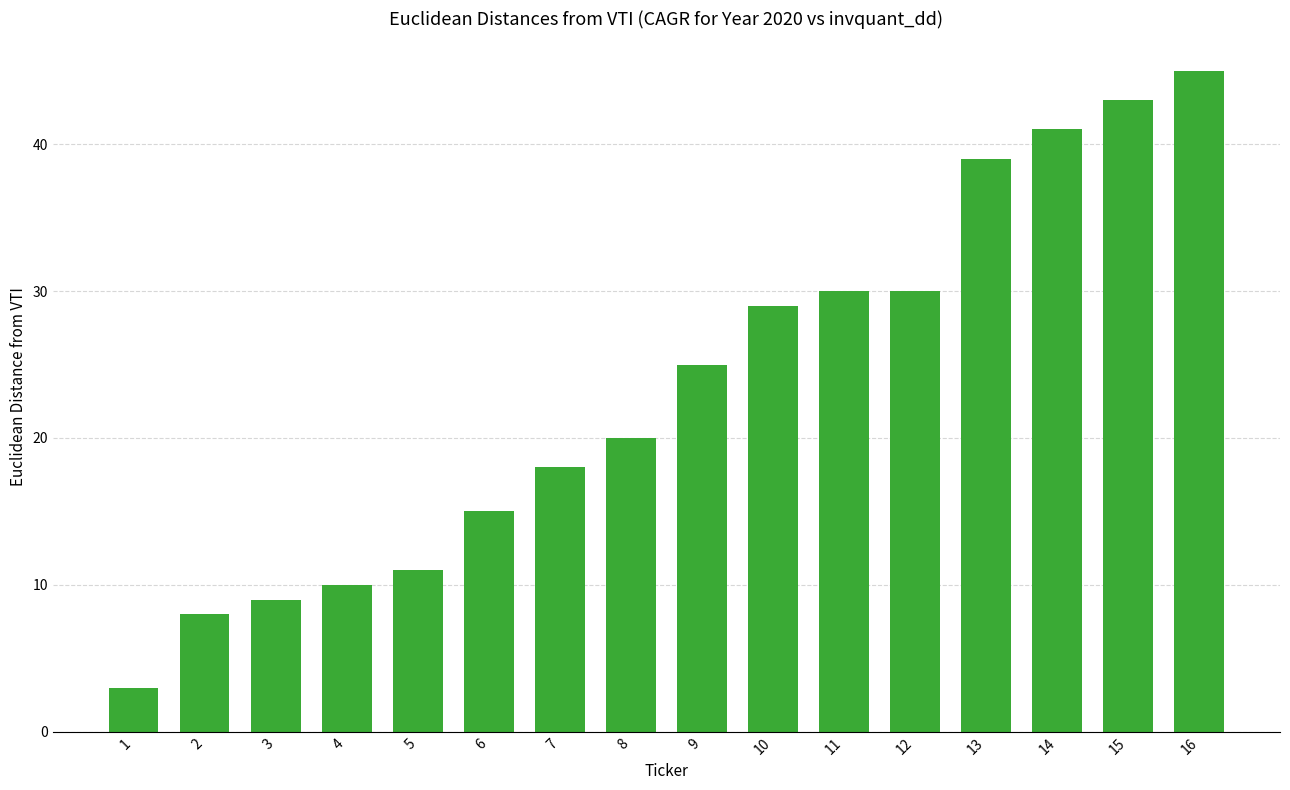

What is the average value?

24